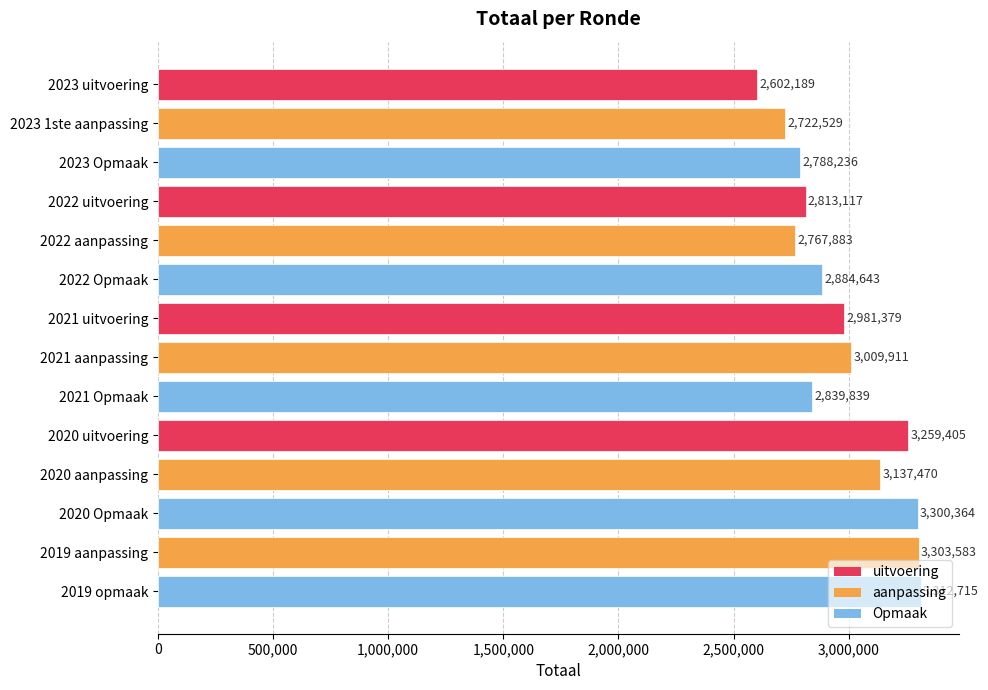

What is the change in value from 2022 uitvoering to 2020 Opmaak?

+487247